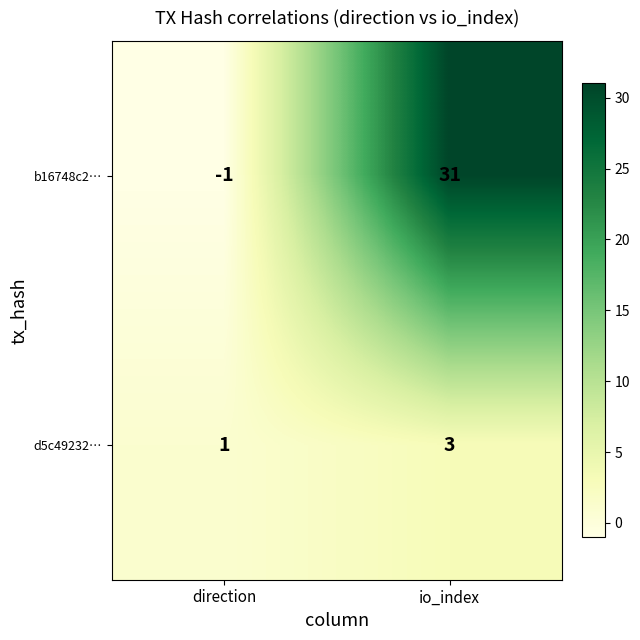

Which label corresponds to the largest value in the chart?

io_index